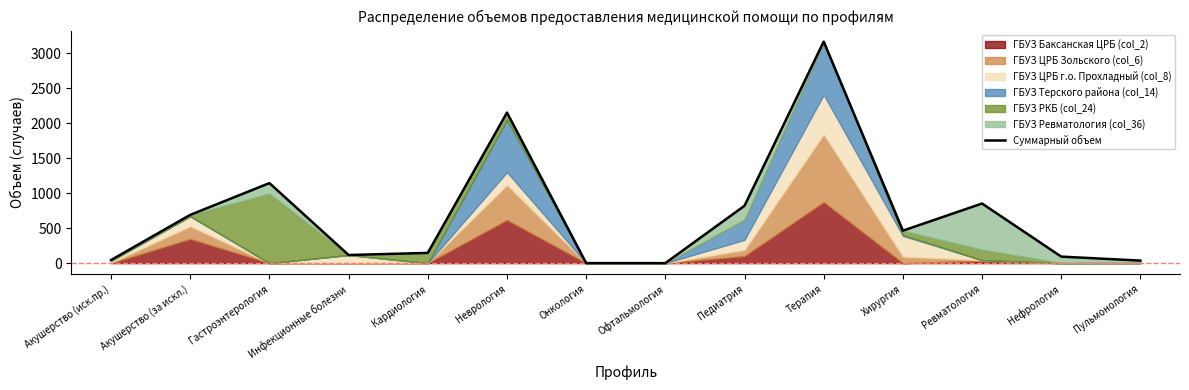

What is the approximate value at Акушерство (за искл.), to the nearest 10?

690